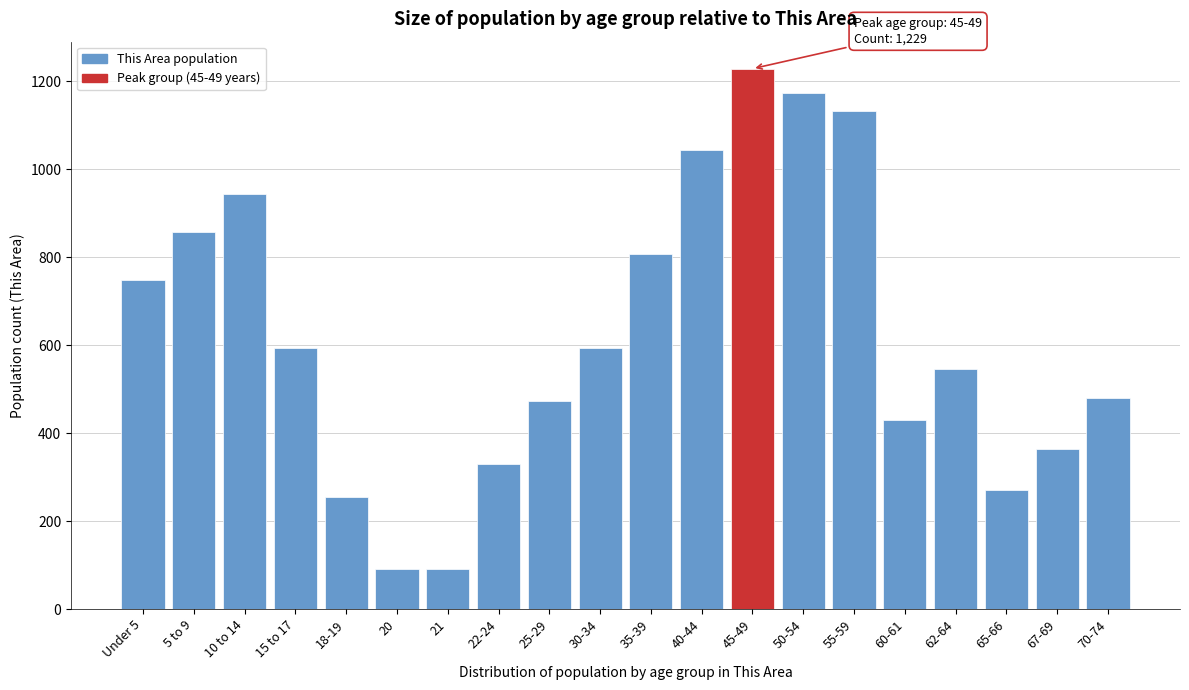

What is the difference between the maximum and minimum values?

1138